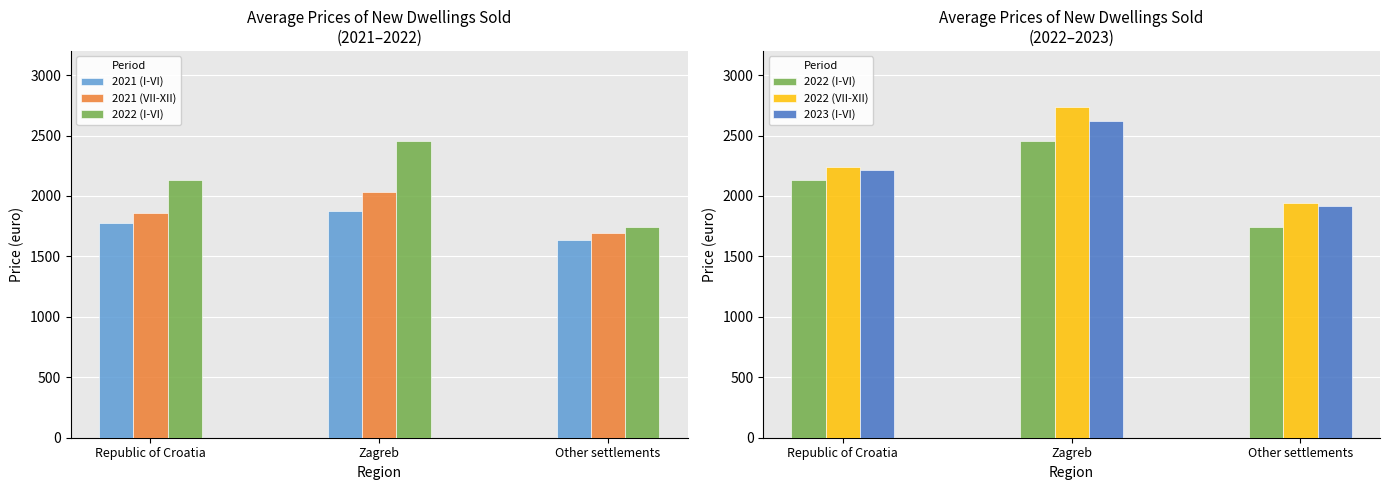

Reading left to right, what are all the values shown in this chart?

2021 (I-VI): 1776	1875	1639
2021 (VII-XII): 1863	2031	1694
2022 (I-VI): 2131	2454	1746
2022 (VII-XII): 2237	2733	1946
2023 (I-VI): 2219	2623	1916